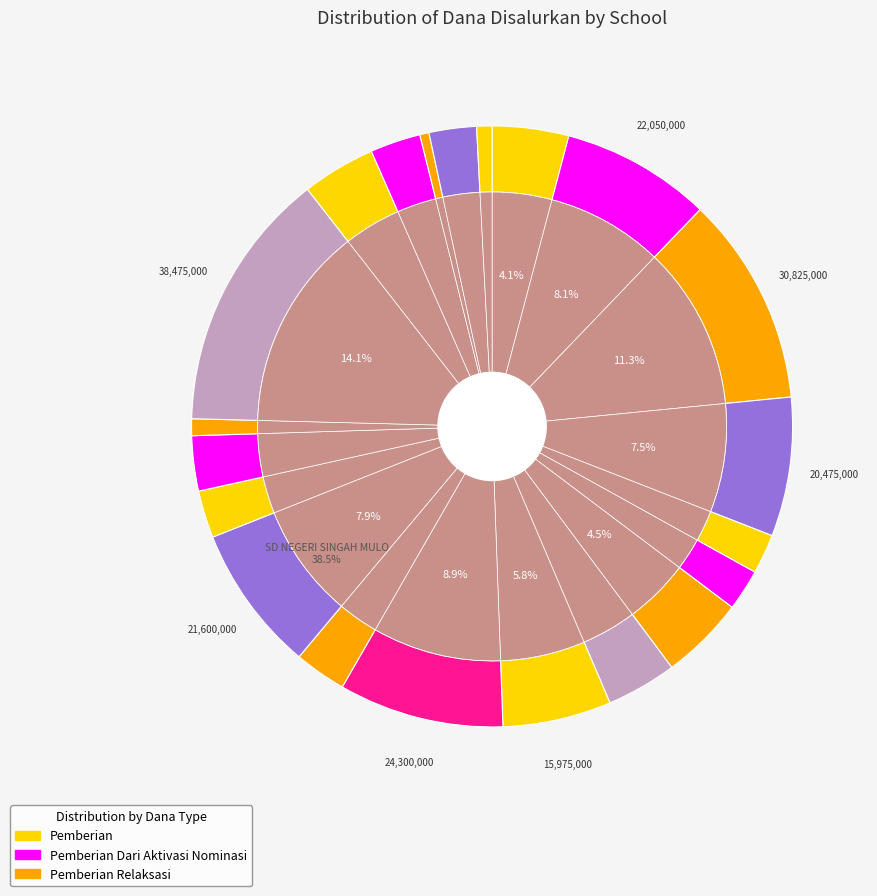

What is the largest slice in the pie chart?

SD NEGERI SINGAH MULO